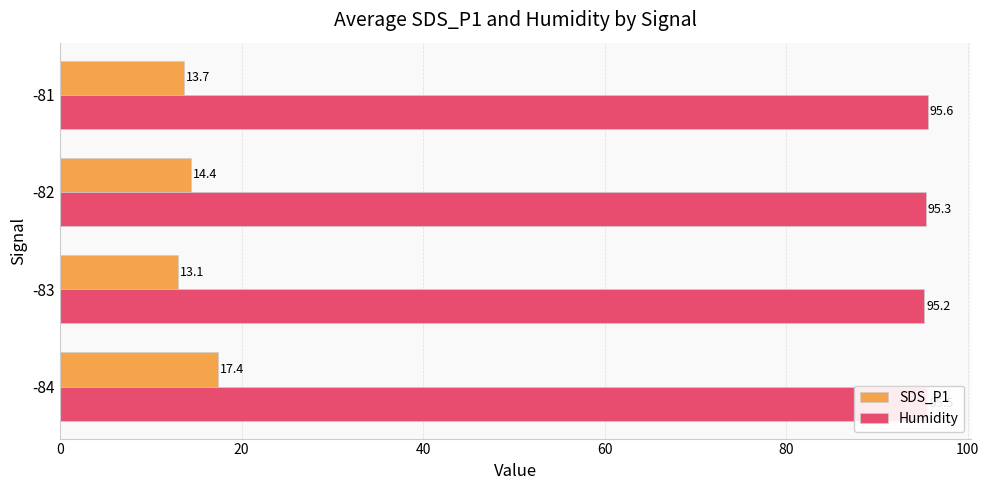

Read the Humidity value at -82.

95.3